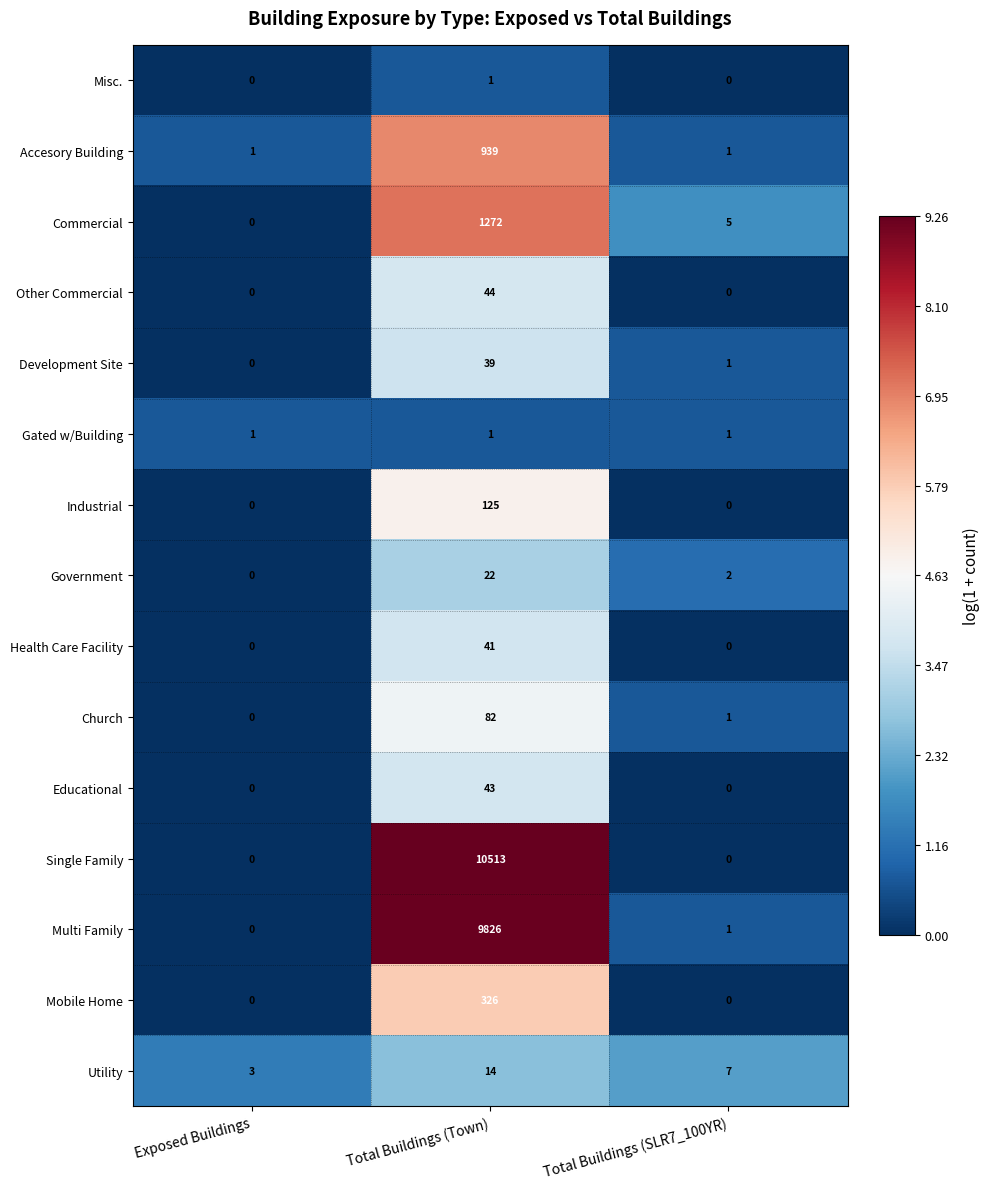

At which category does the chart reach its peak across all series?

Total Buildings (Town)